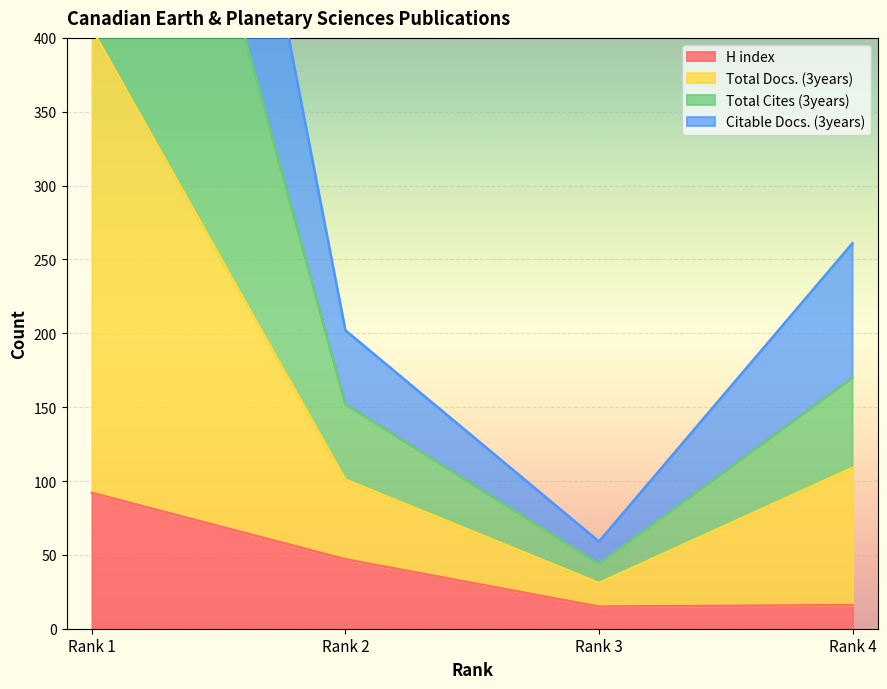

True or false: H index has more than 1 points higher than both neighbors.

False